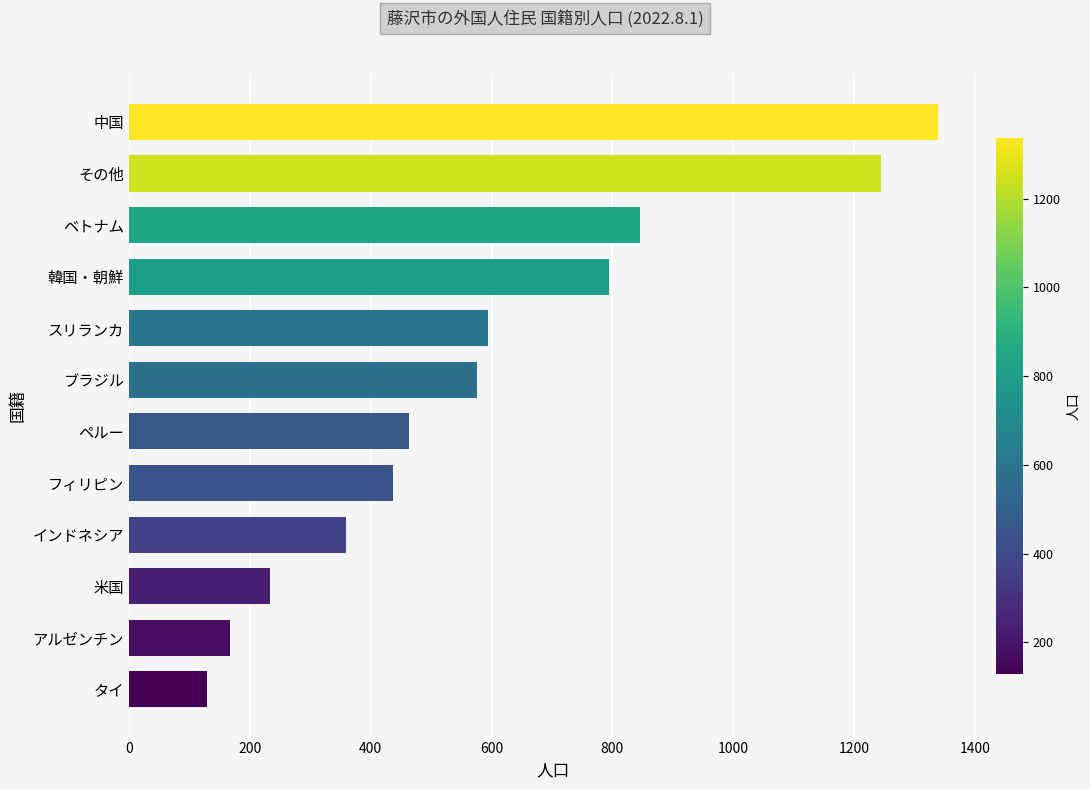

What is the difference between the maximum and second lowest values?

1170